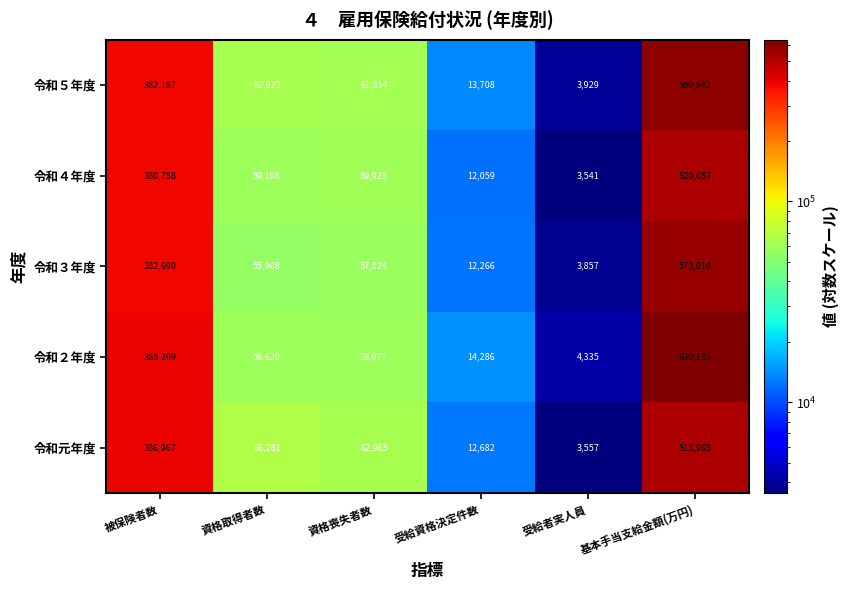

What value does the 令和２年度 series have at 受給資格決定件数, to the nearest 100?

14300